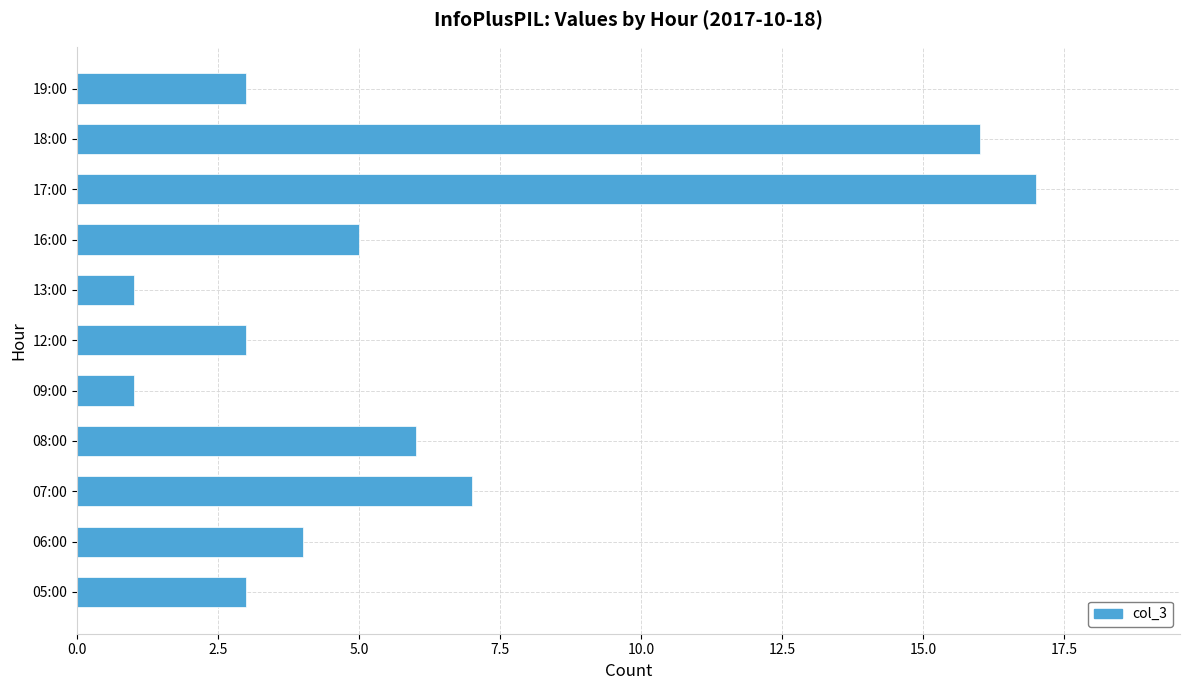

What is the greatest value displayed?

17